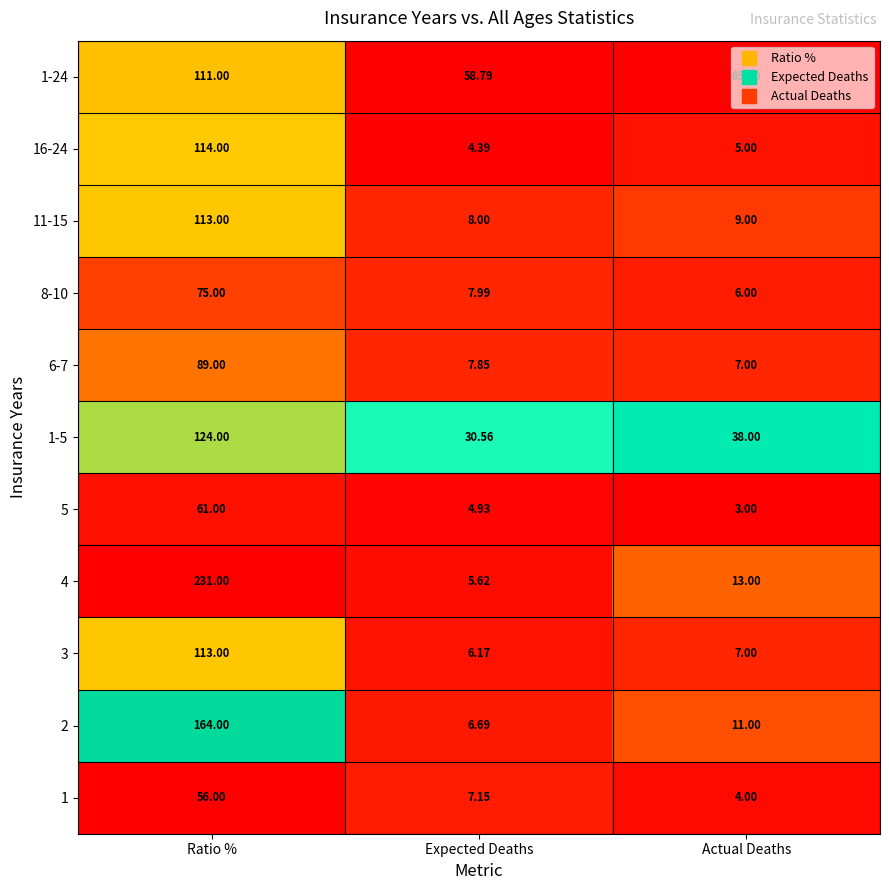

Which series changed the most between Expected Deaths and Actual Deaths?

1-5